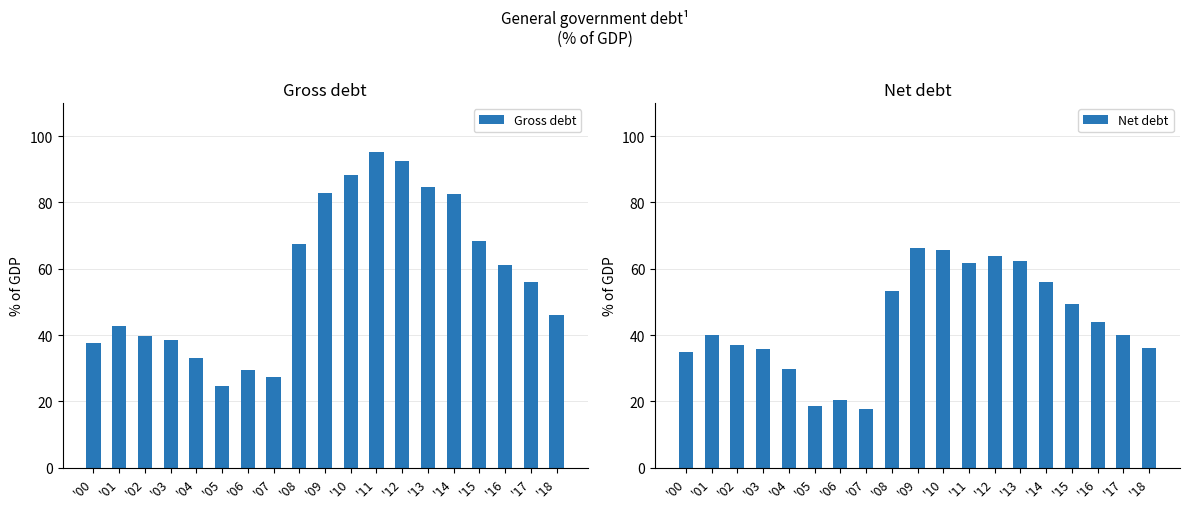

Rank the series by their maximum value, from highest to lowest.

Gross debt, Net debt